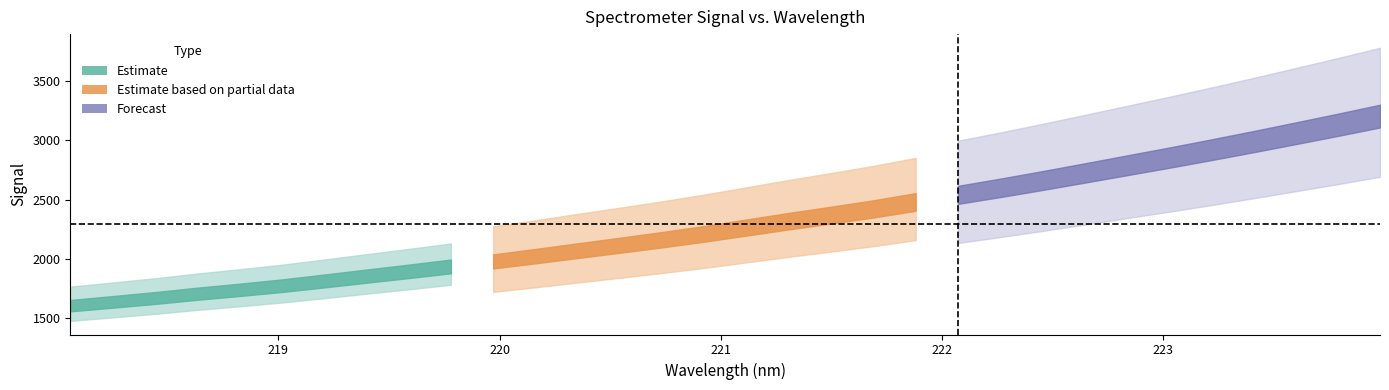

What is the sum of the values at 222.263 and 222.4538?

5260.9